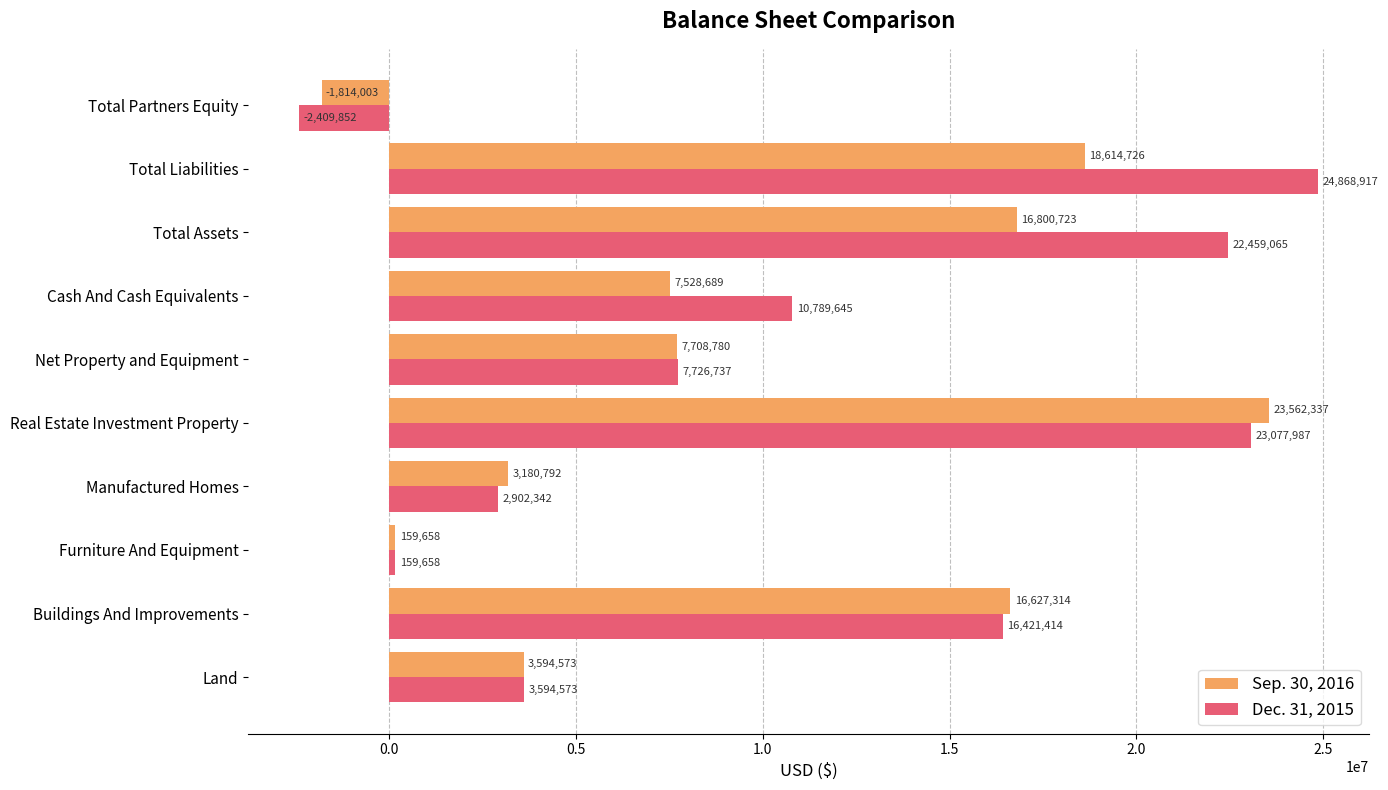

What is the maximum value shown in the chart?

24868917